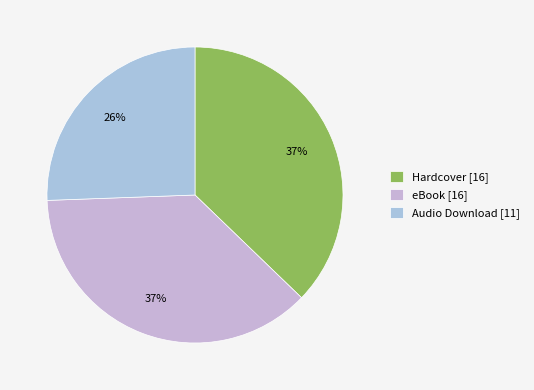

Rank the categories by value from lowest to highest.

Audio Download, Hardcover, eBook